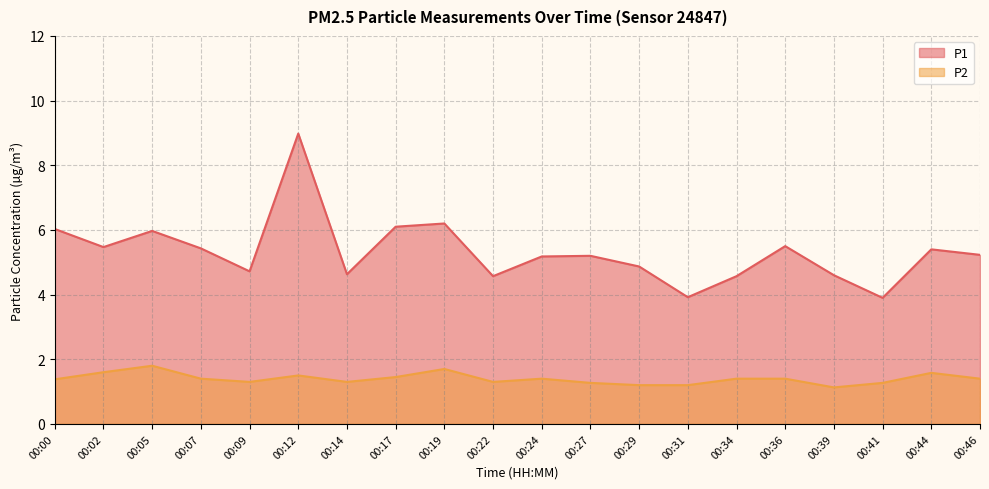

Between 00:29 and 00:31, which is larger?

00:29